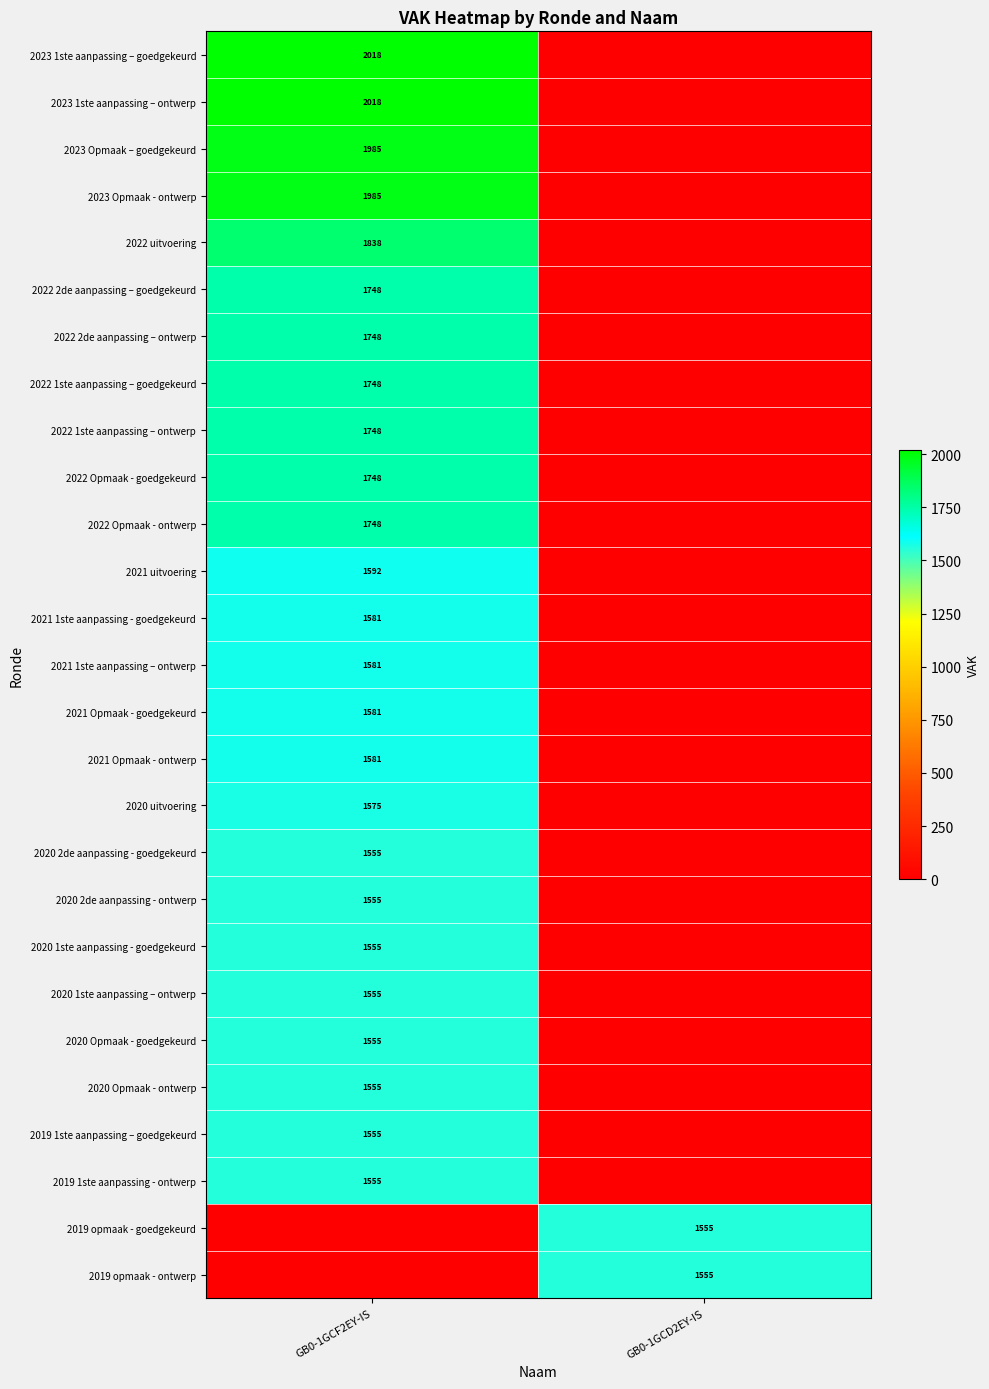

The 2020 1ste aanpassing – ontwerp series shows 1555 at GB0-1GCF2EY-IS. True or false?

True